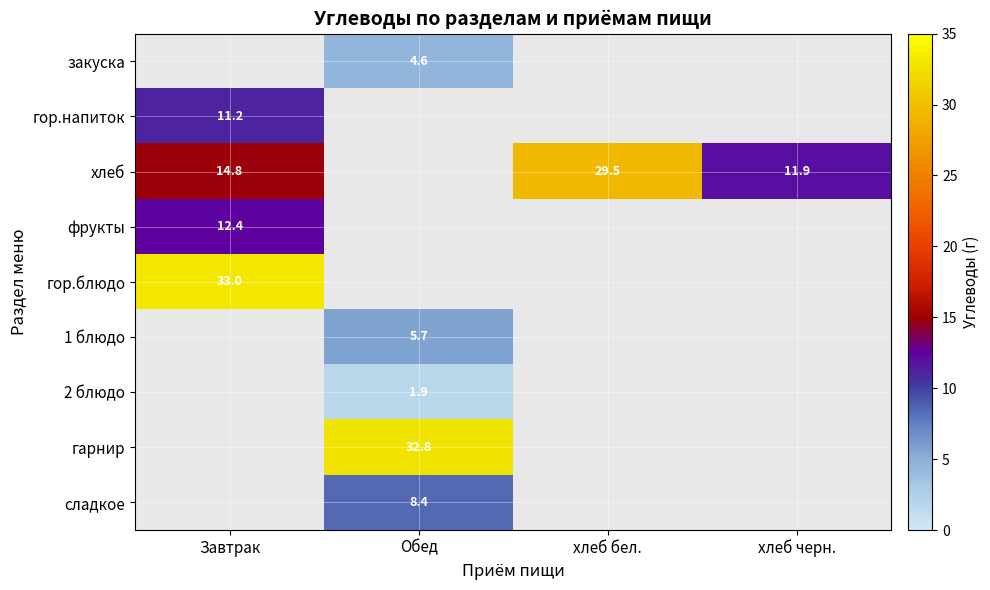

Which category has the lowest value across all series?

Обед